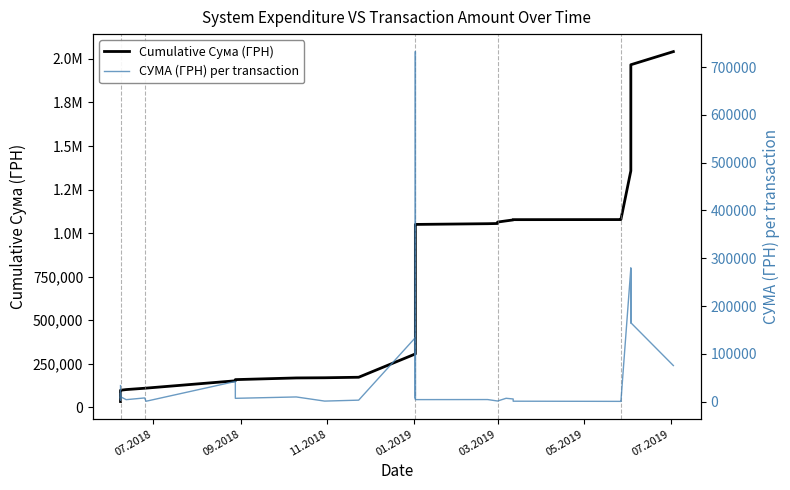

What is the sum of all СУМА (ГРН) per transaction values?

2042045.8